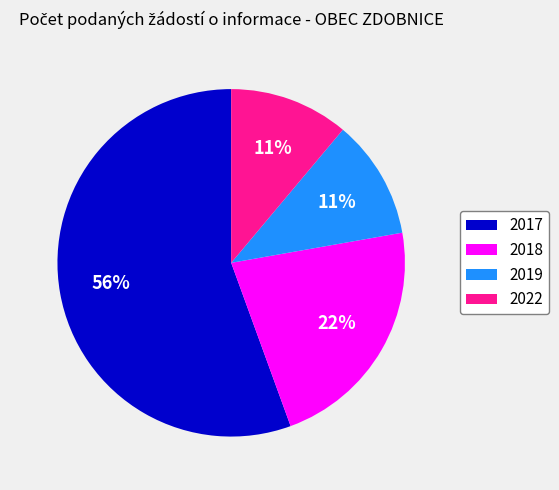

Approximately how many times larger is the value at 2018 compared to 2019?

2.0